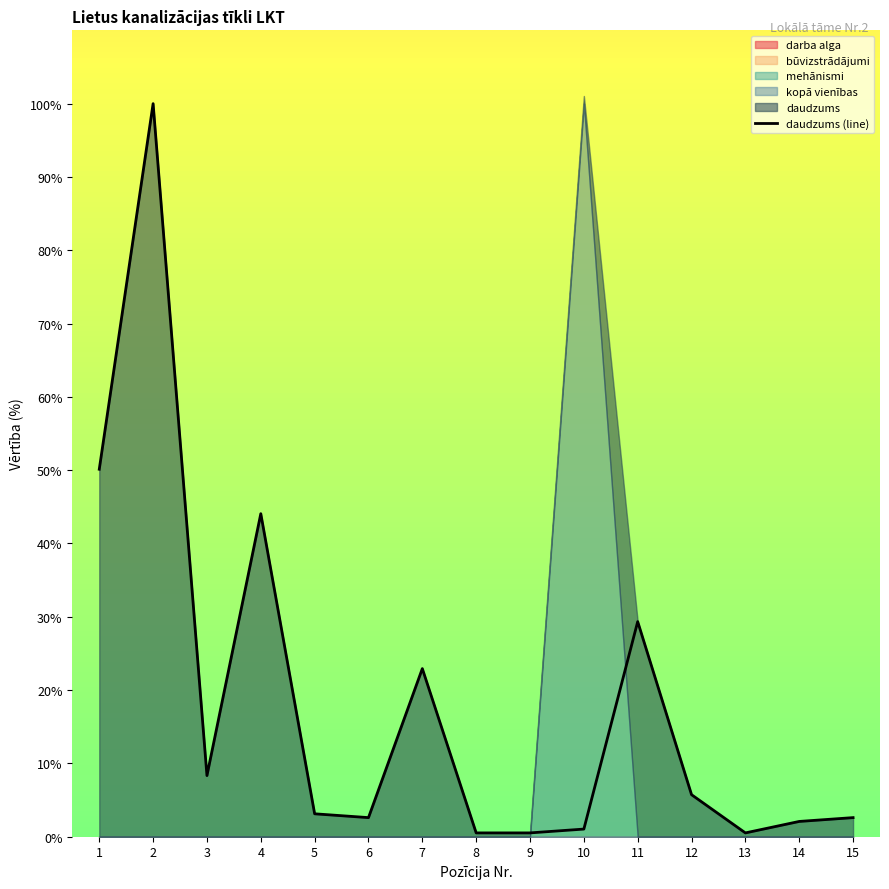

The value at 14 is 2.1. True or false?

True